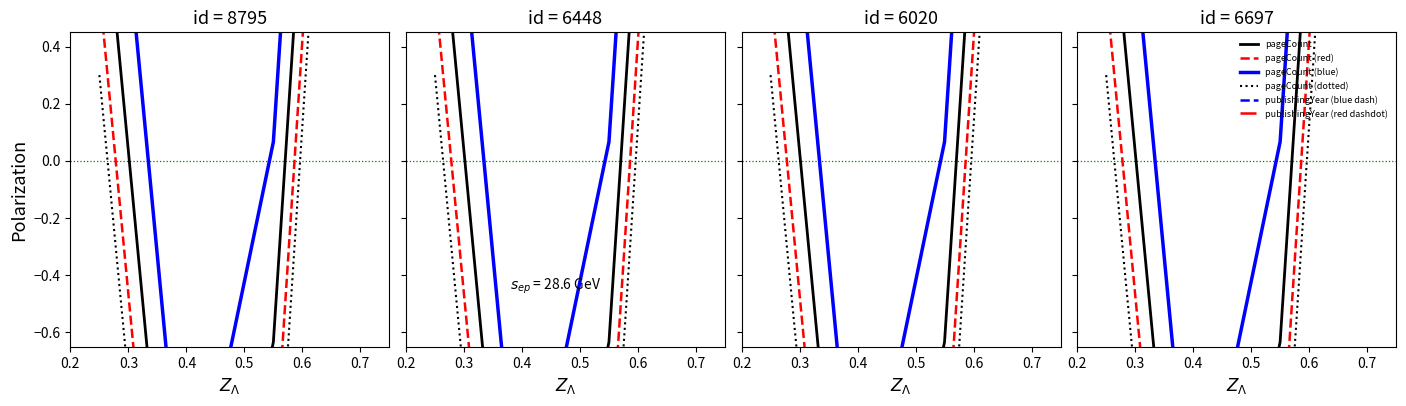

How many distinct data groups are displayed?

6